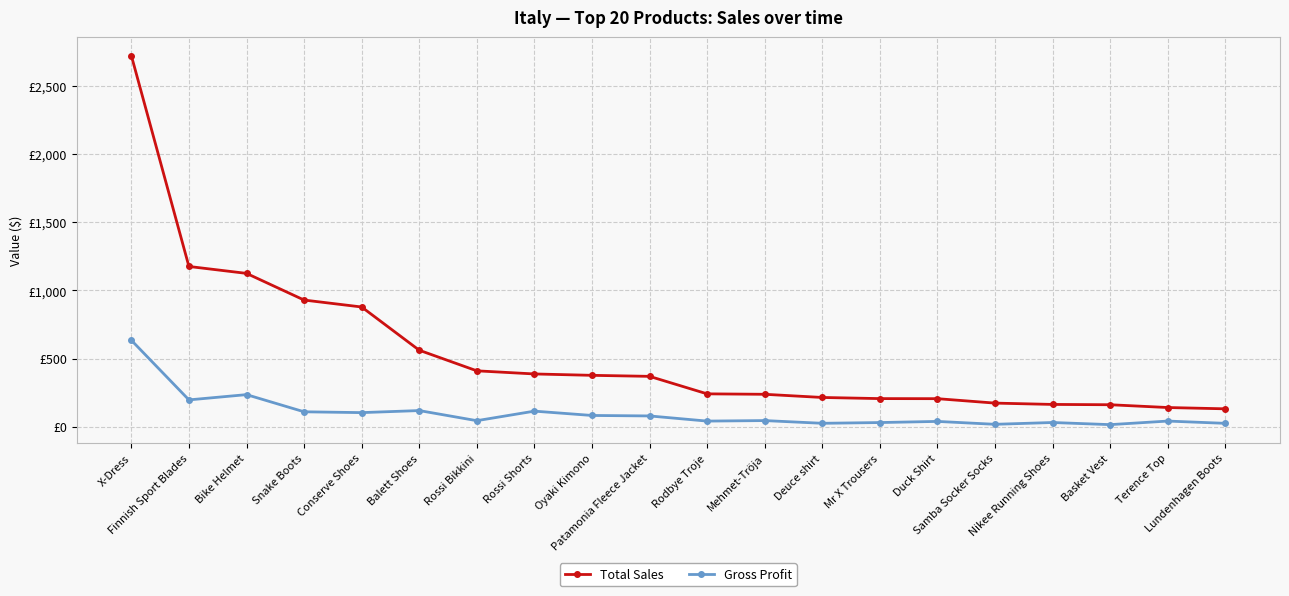

Where is Gross Profit nearest to the value 325?

Bike Helmet